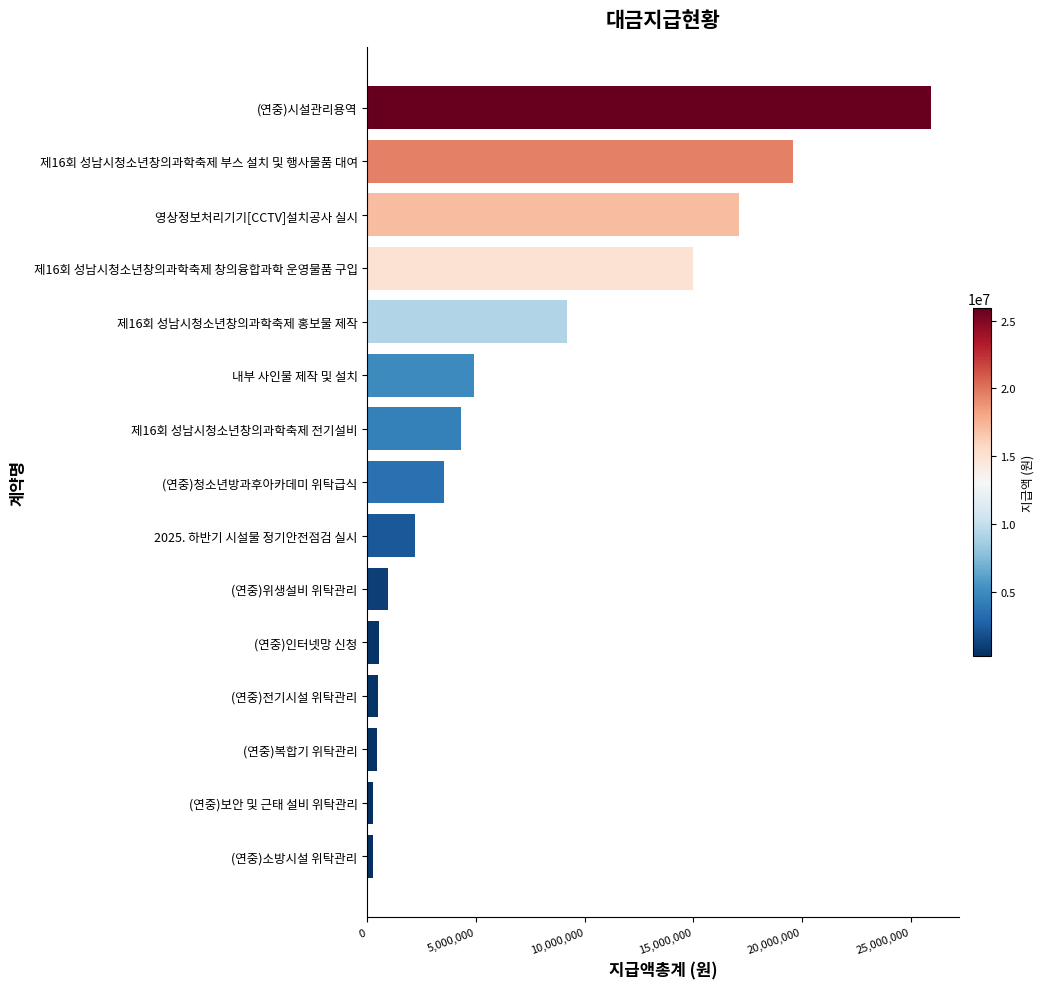

What is the difference between the maximum and minimum values?

25677000